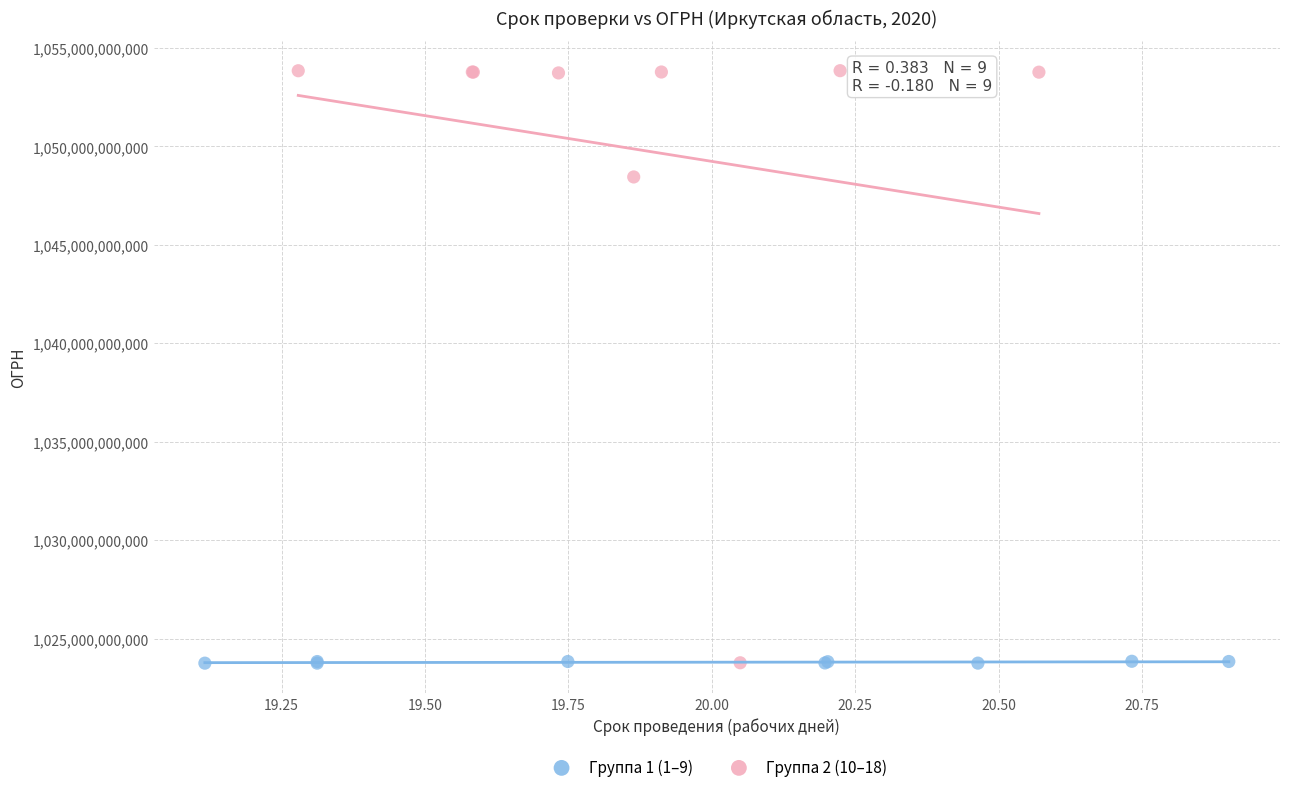

Which series contains the highest Y value?

Группа 2 (10–18)